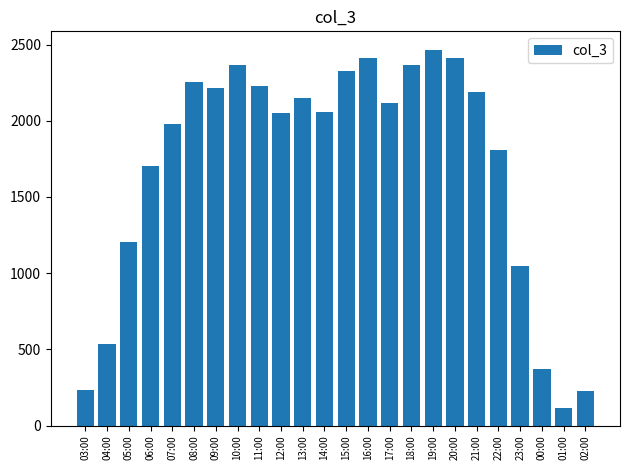

What position from the left is 19:00?

17